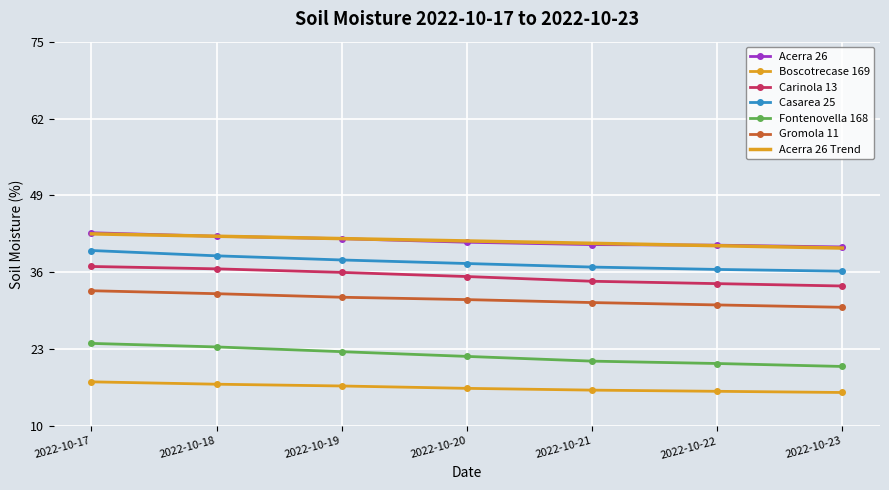

The Casarea 25 series shows 36.9 at 2022-10-21. True or false?

True